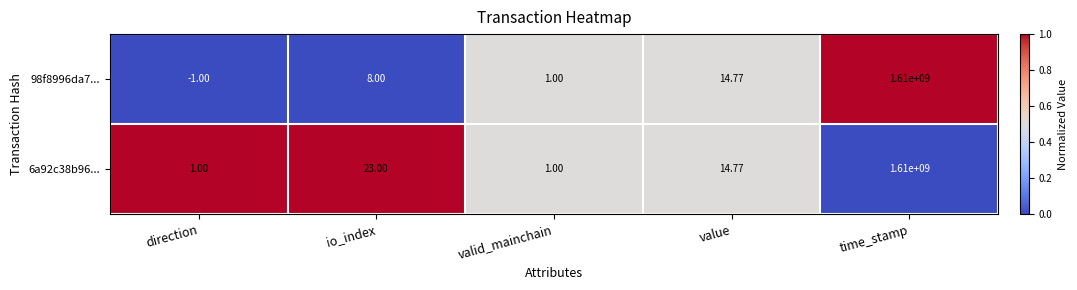

At which label is 6a92c38b96... closest to 805000000?

io_index